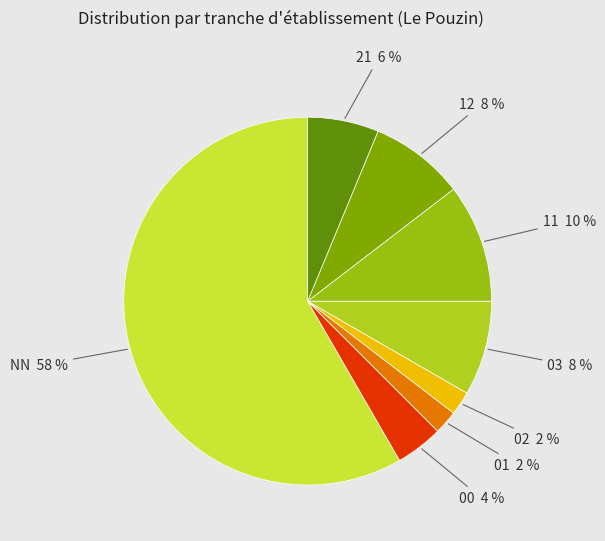

What is the largest slice in the pie chart?

NN